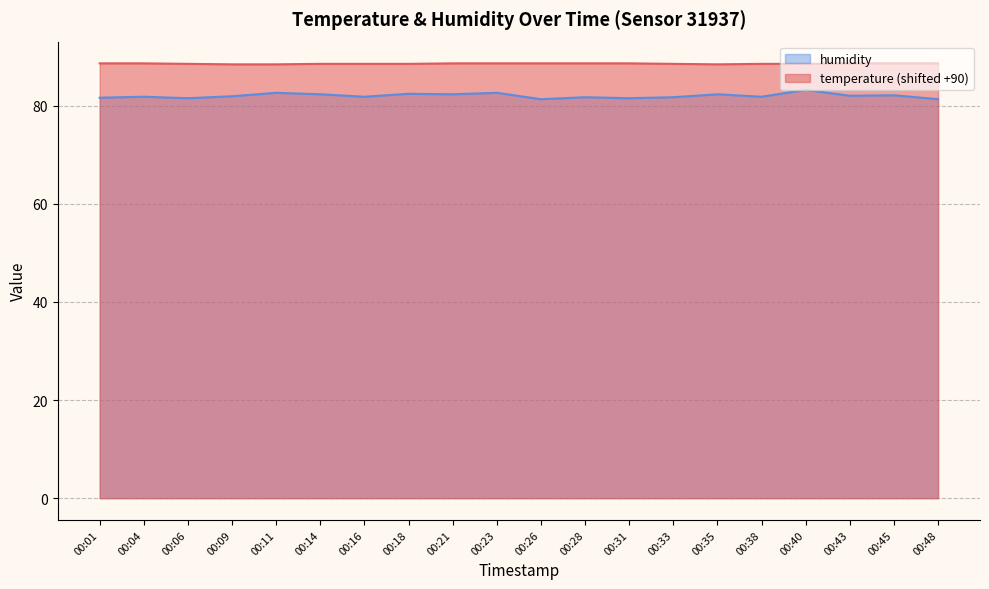

True or false: humidity and temperature cross at least once.

False